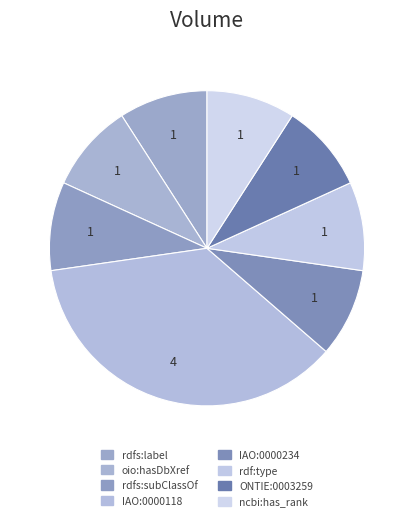

Which slice is the largest?

IAO:0000118